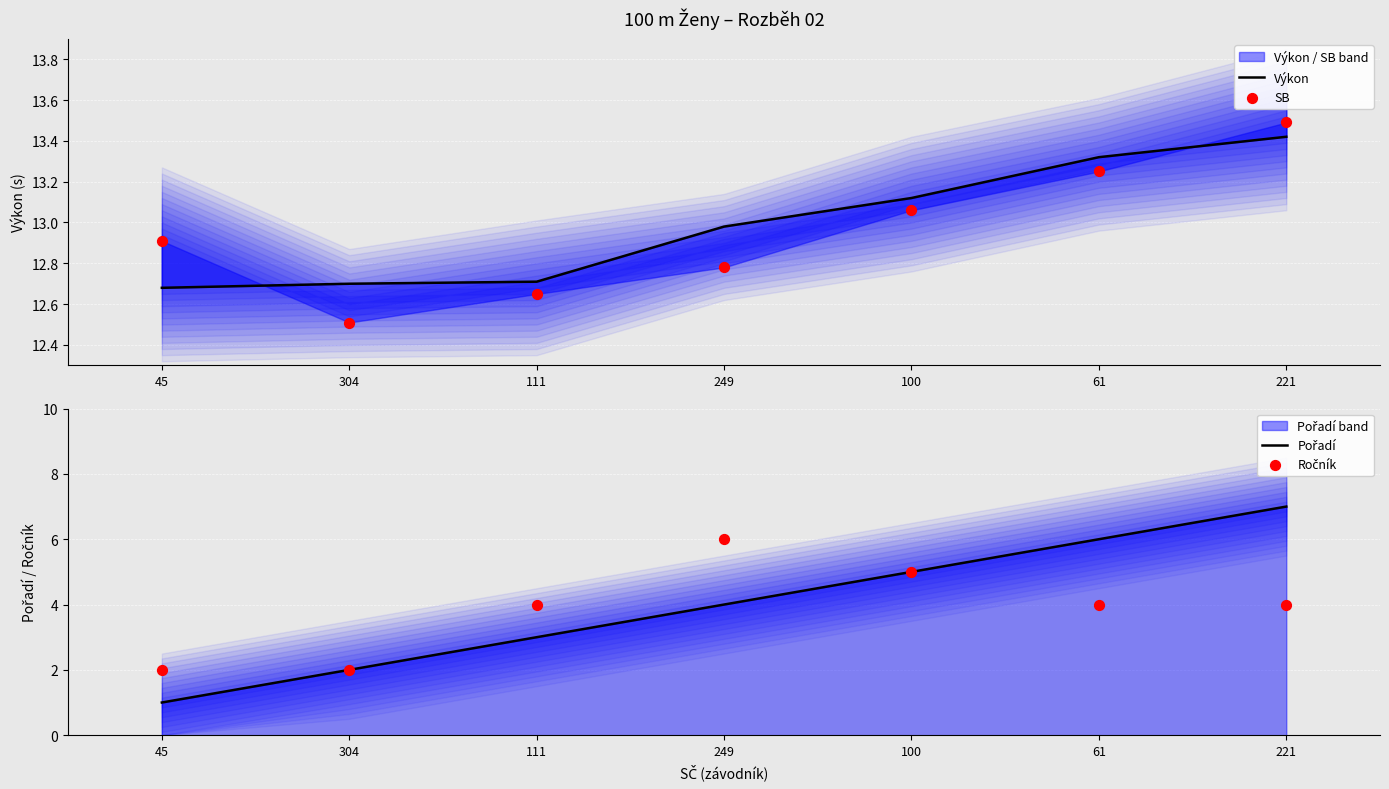

Is the value of SB at 100 greater than the value of Ročník at 111?

Yes